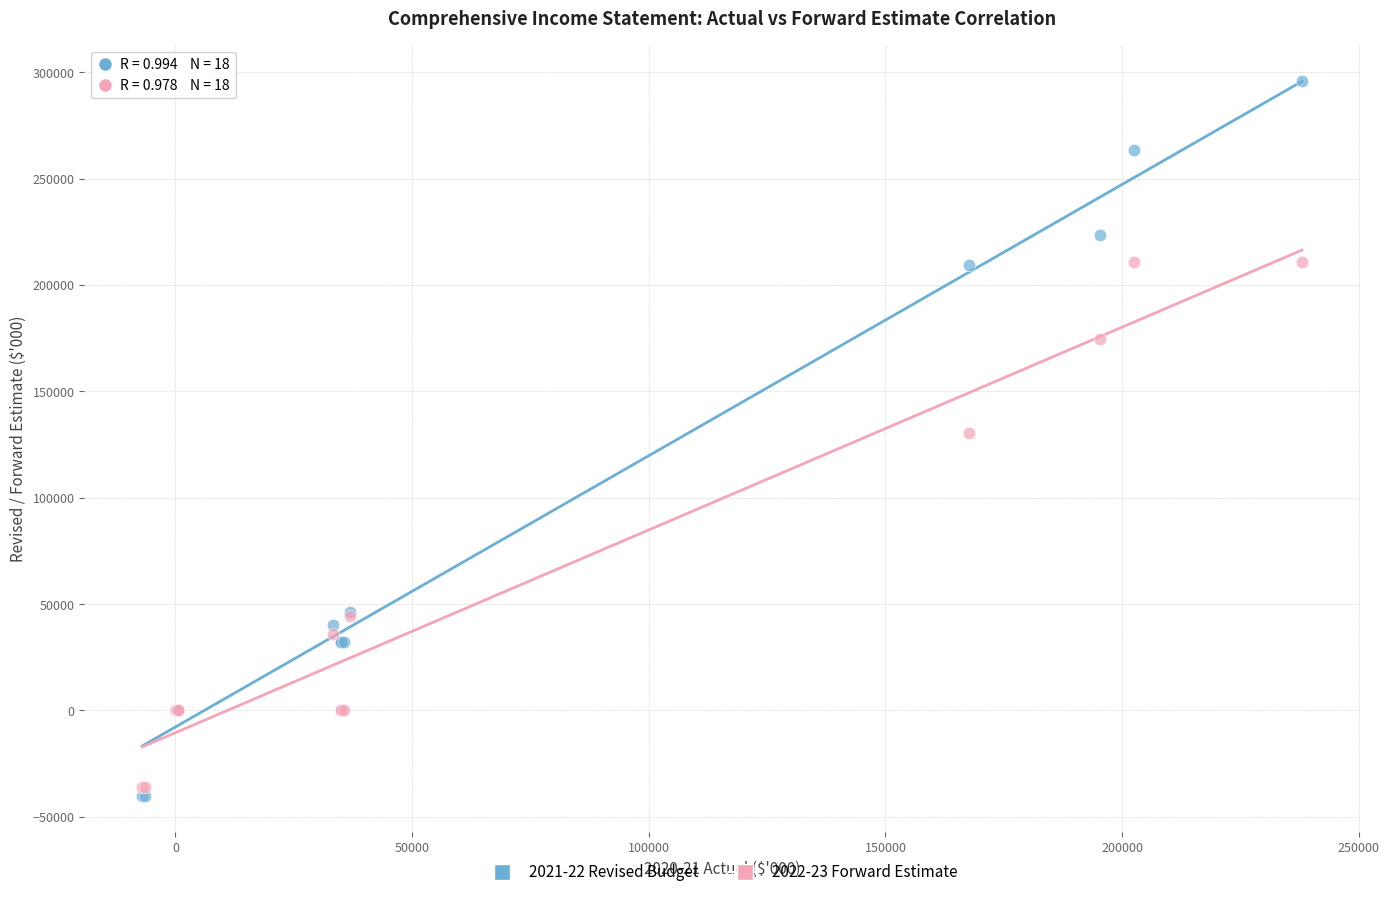

Which series reaches the minimum Y coordinate?

2021-22 Revised Budget